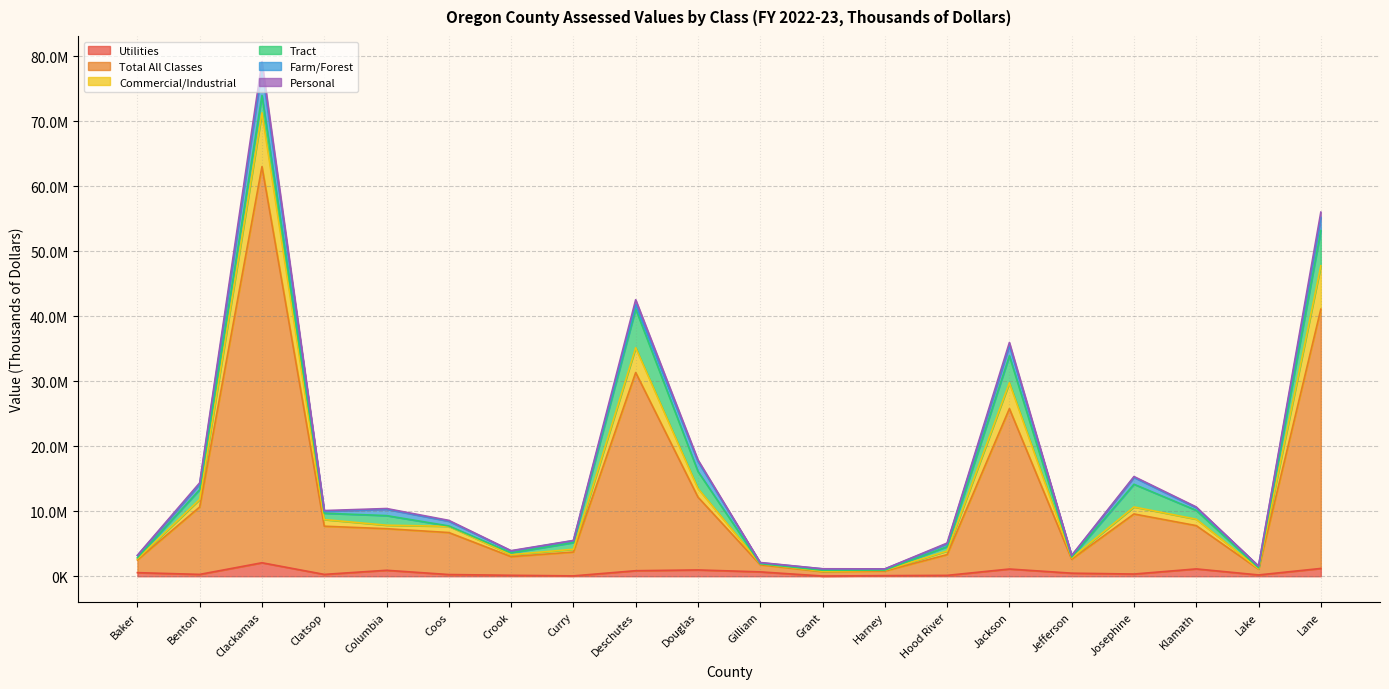

Does the chart display data point markers on the line(s)?

No